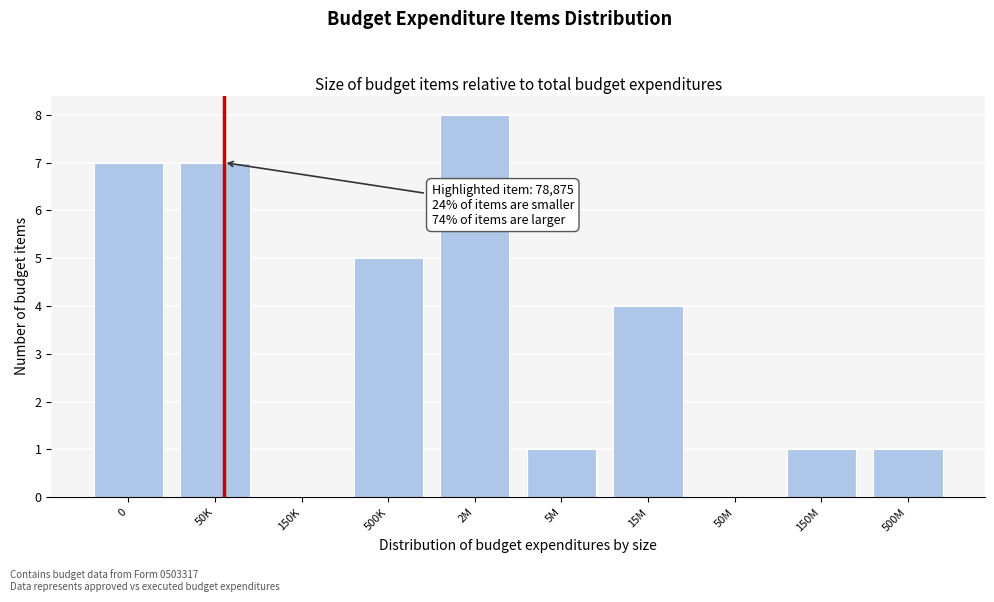

Reading left to right, what are all the values shown in this chart?

0=7	50K=7	150K=0	500K=5	2M=8	5M=1	15M=4	50M=0	150M=1	500M=1